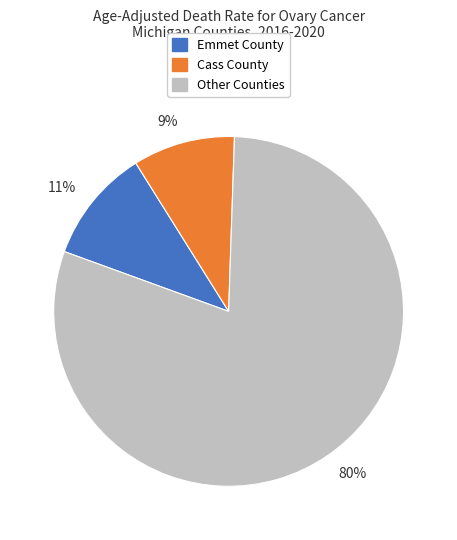

Do Cass County and Emmet County together represent more than half of the pie?

No